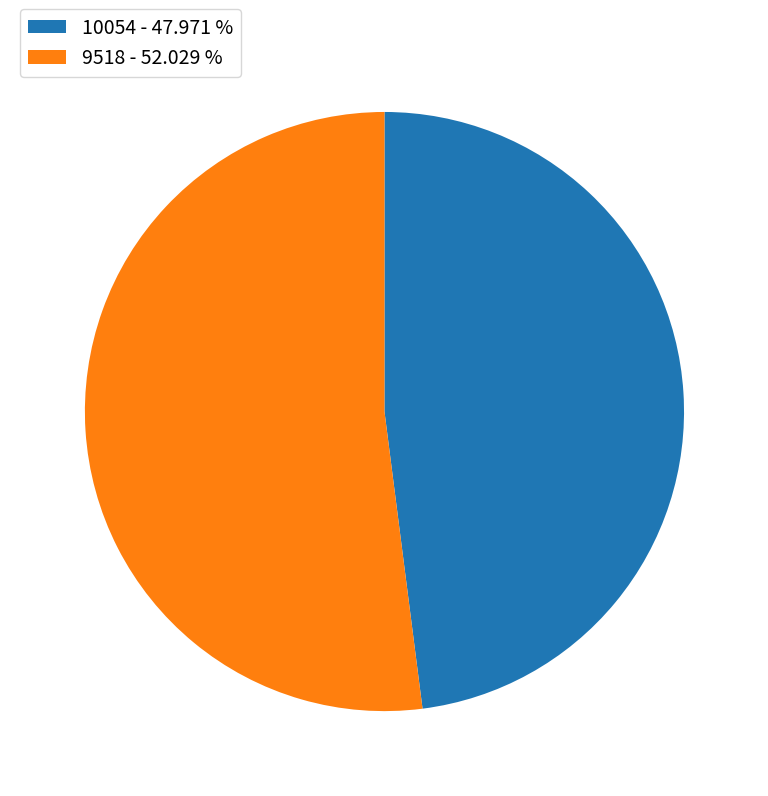

How many slices are in this pie chart?

2